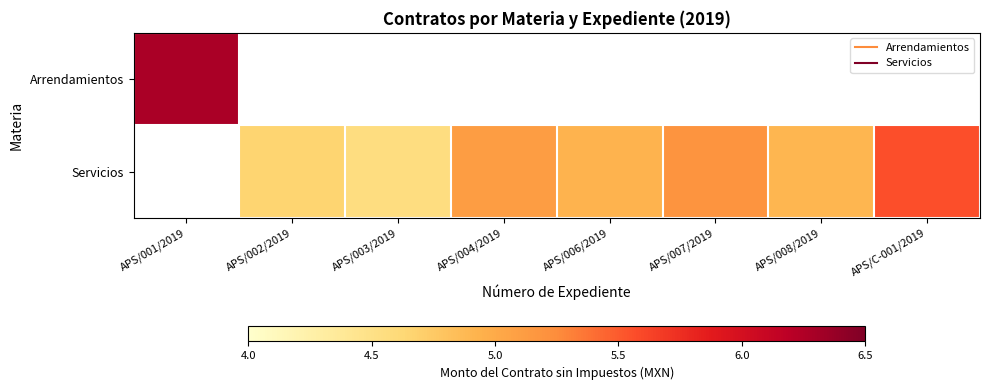

At which label does Servicios first exceed 4?

APS/002/2019